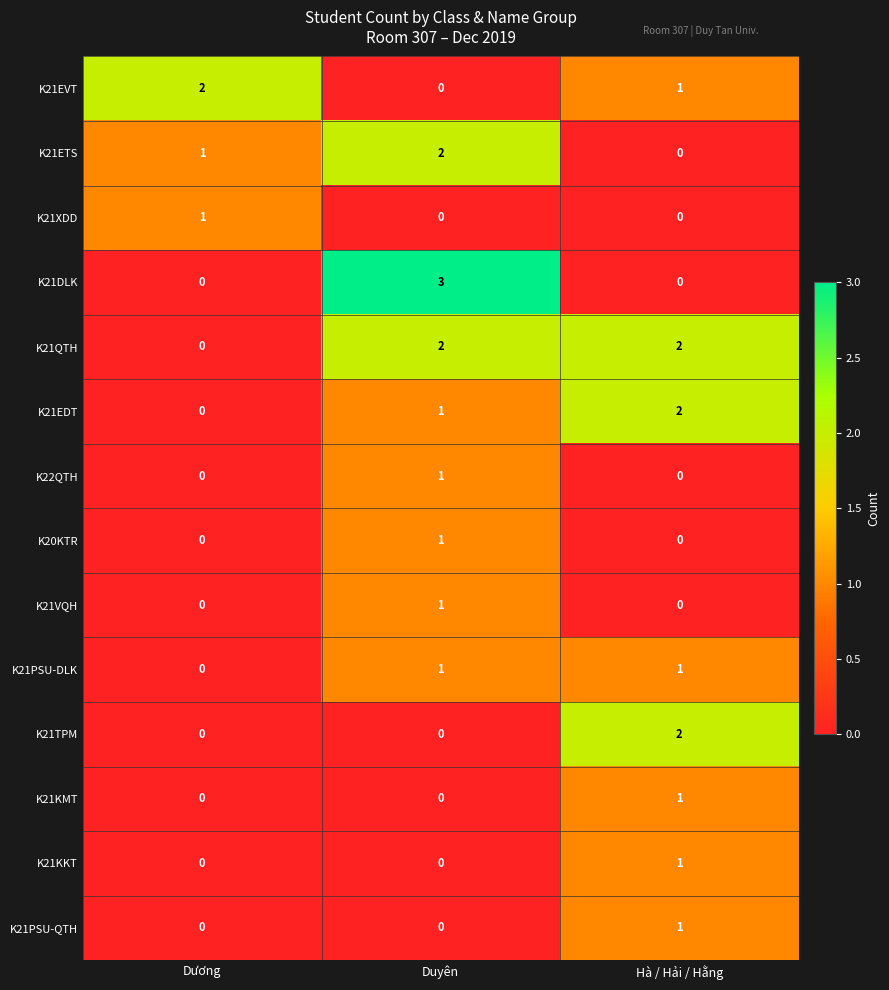

Which series changed the most between Duyên and Hà / Hải / Hằng?

K21DLK